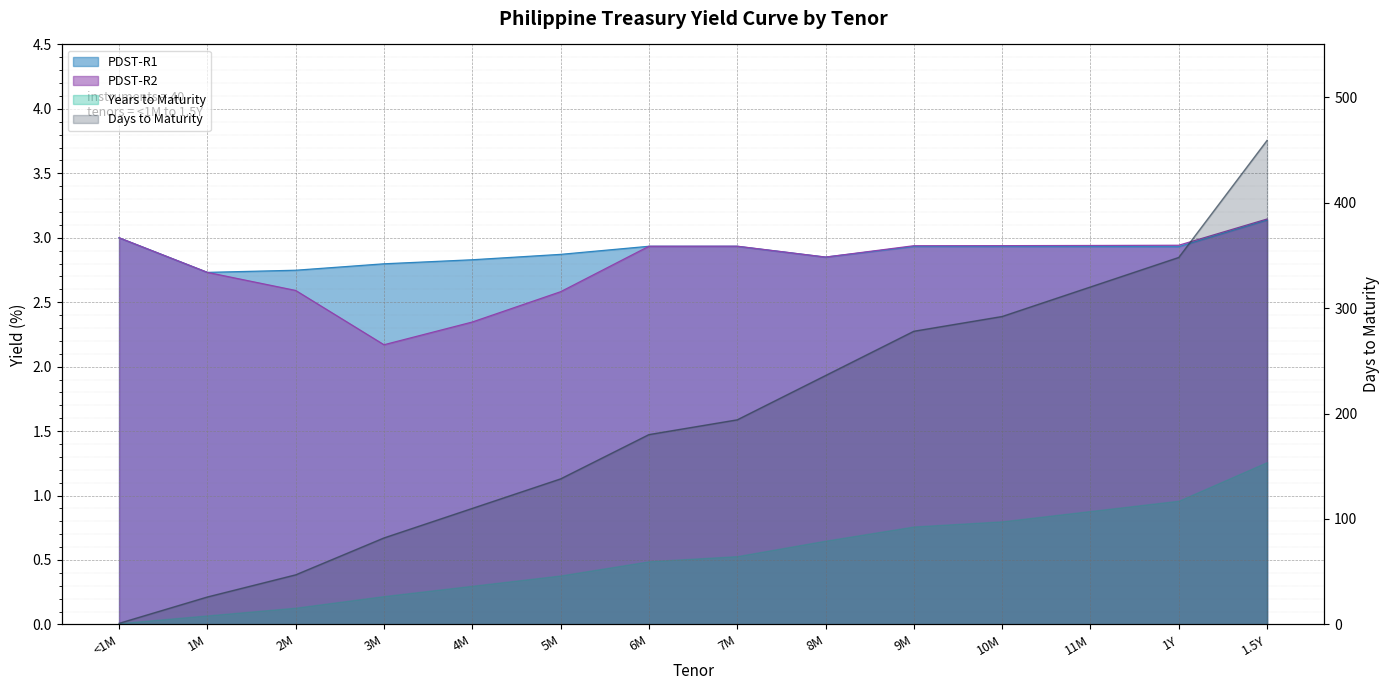

What is the difference between the maximum and minimum values in the PDST-R1 series?

0.4